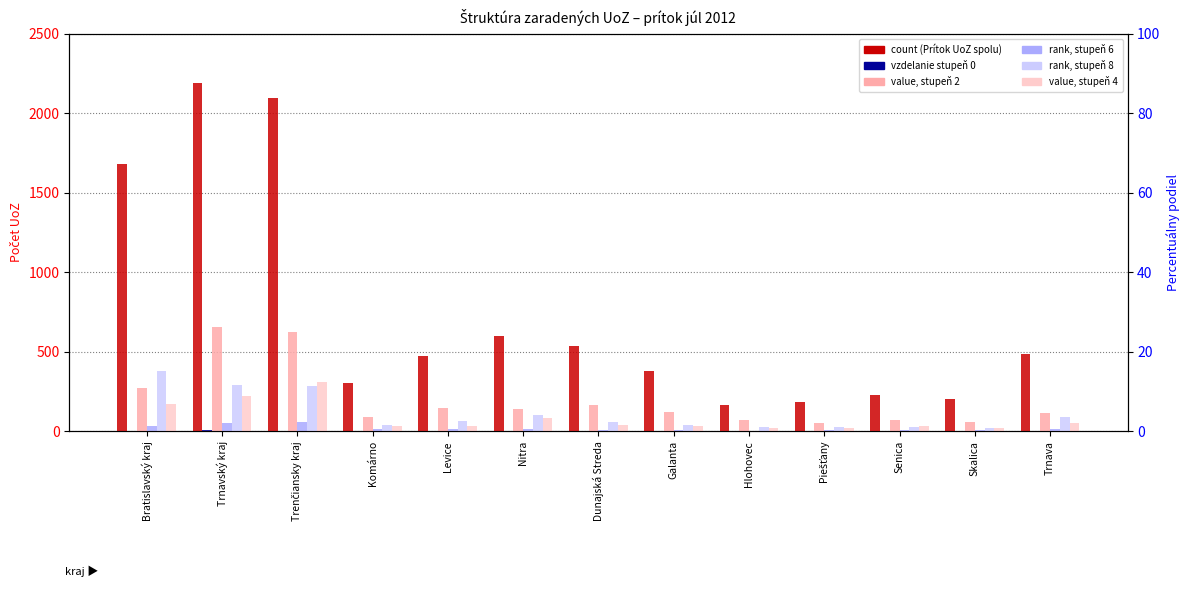

Is the value of vzd_2 at Trenčiansky kraj greater than the value of Prítok UoZ spolu at Skalica?

Yes